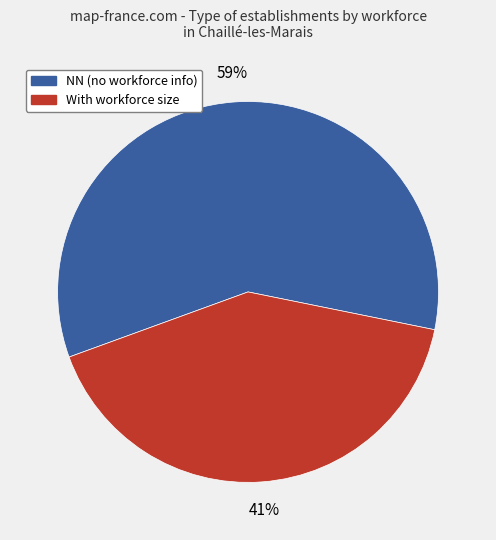

To the nearest percent, what is the average slice percentage?

50%